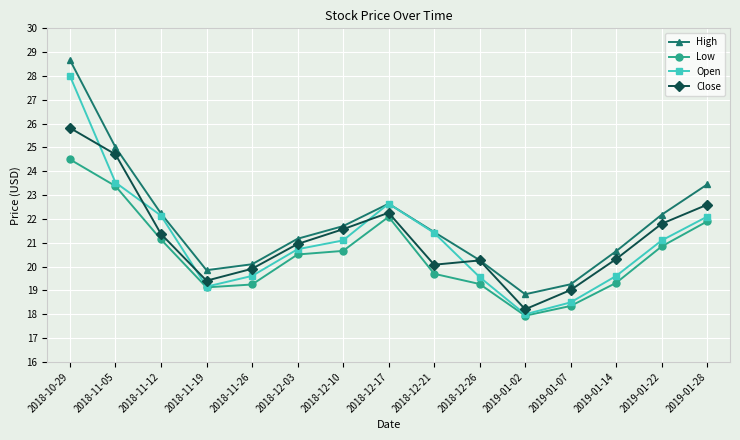

The value of Close at 2018-12-17 is 6.9. True or false?

False